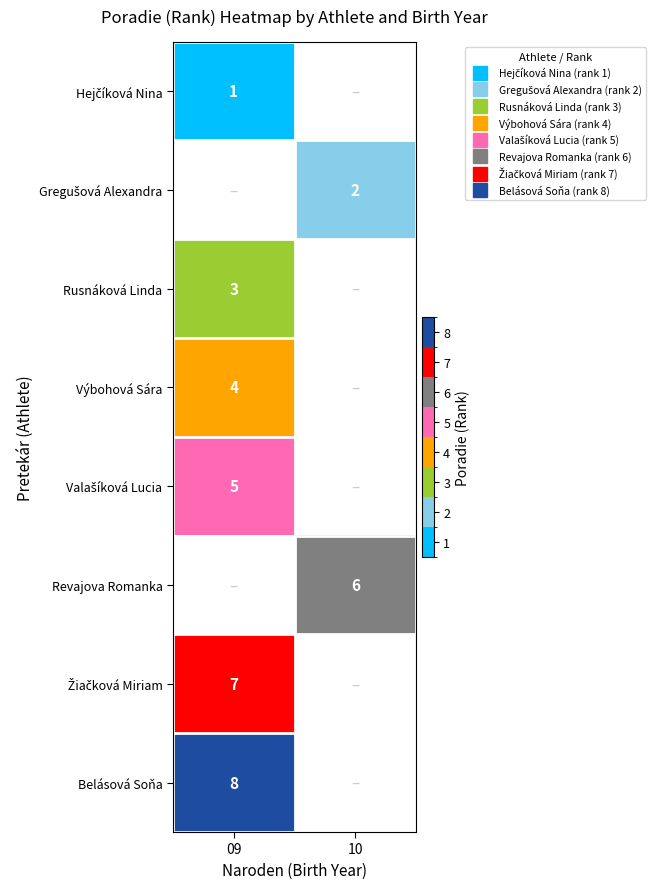

At how many categories does at least one series exceed 4?

2